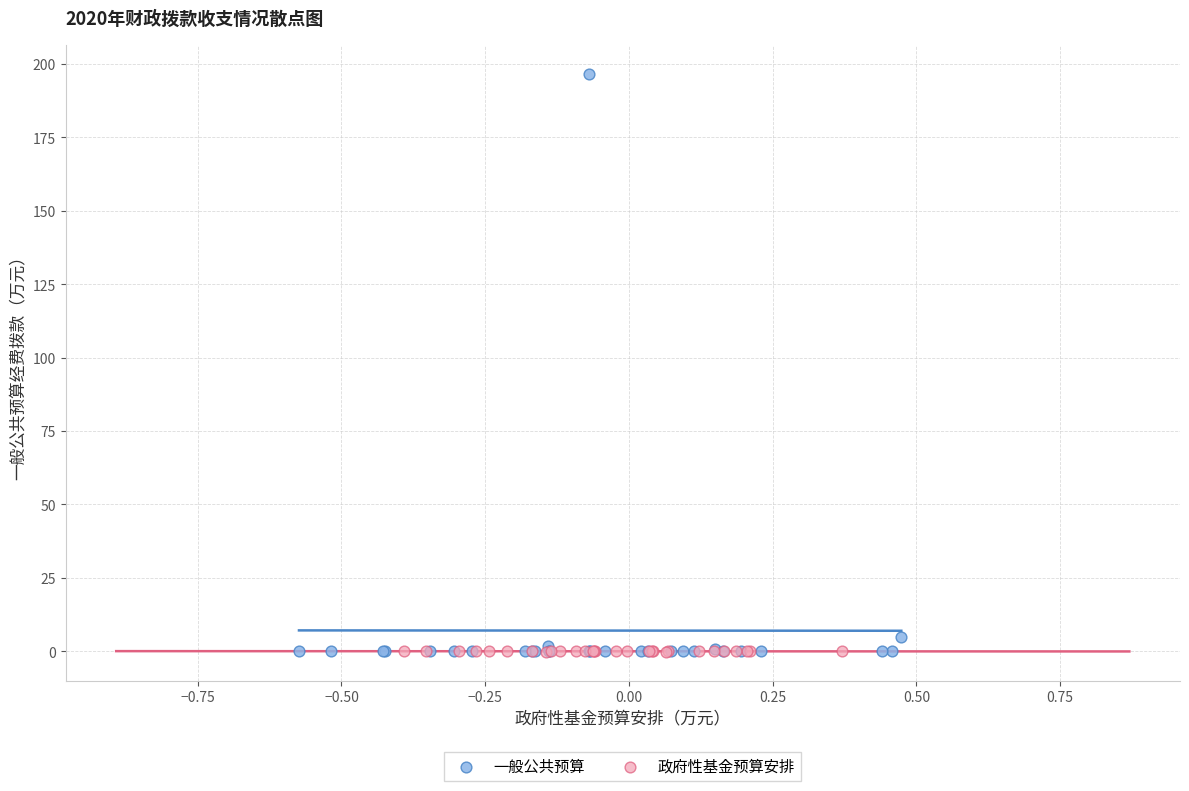

Which series reaches the maximum Y coordinate?

一般公共预算